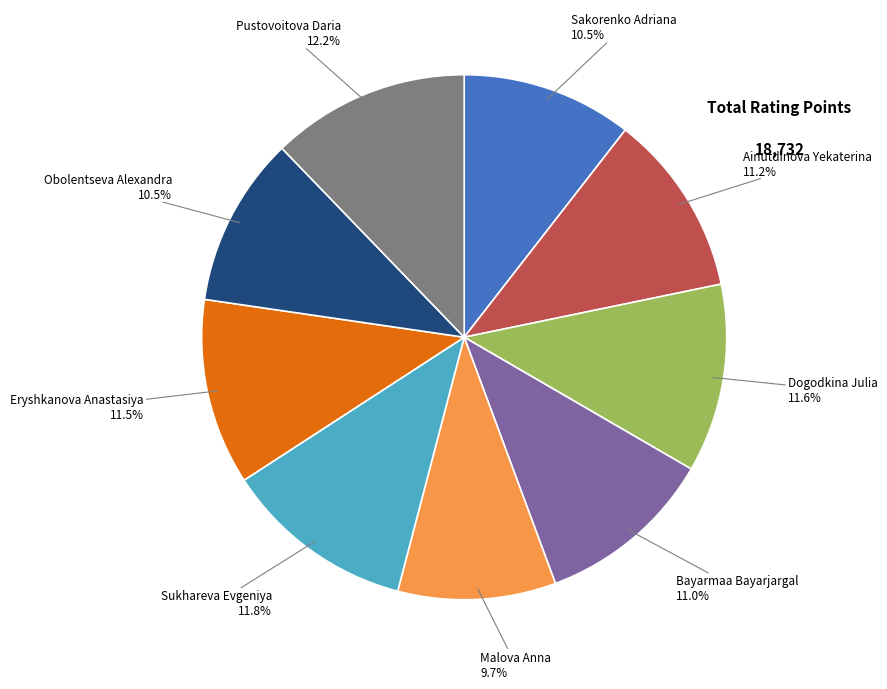

What is the smallest slice in the pie chart?

Malova Anna